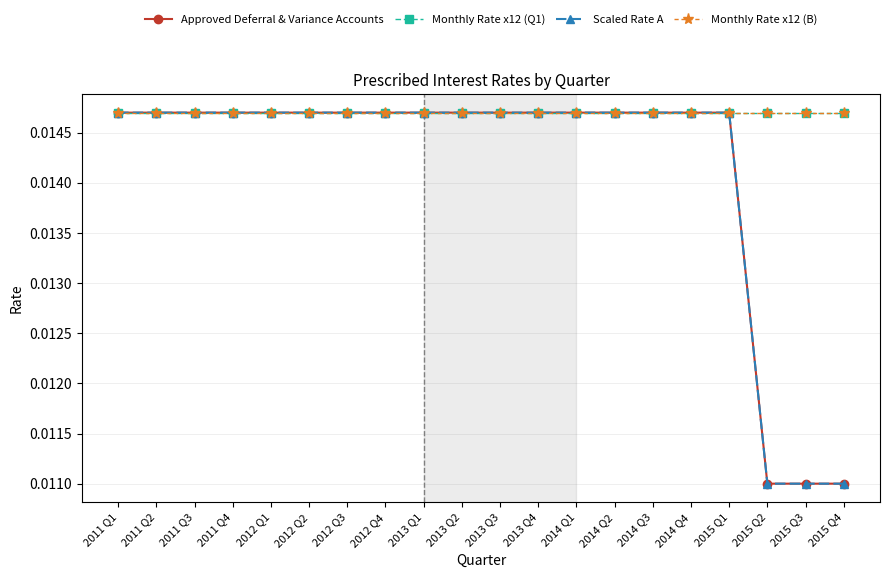

True or false: Approved Deferral & Variance Accounts has more than 0 interior local peaks.

False